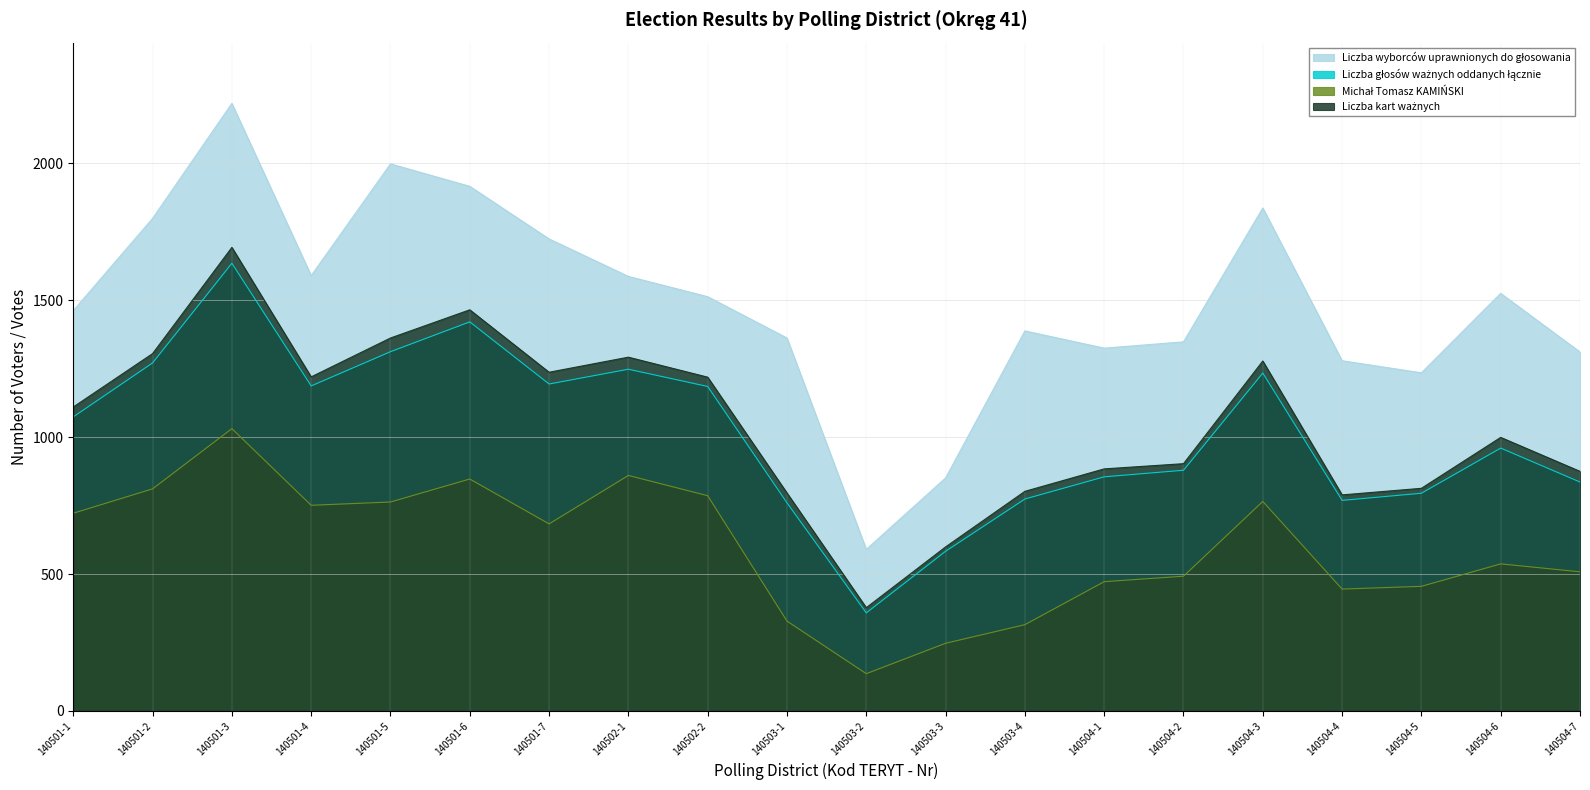

Between 140502-2 and 140502-1, which is larger?

140502-1